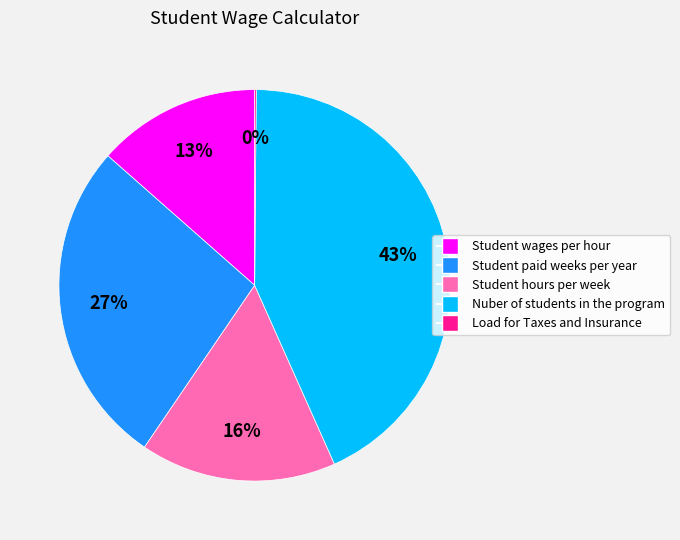

Is it true that Student wages per hour is 13% of the pie?

True